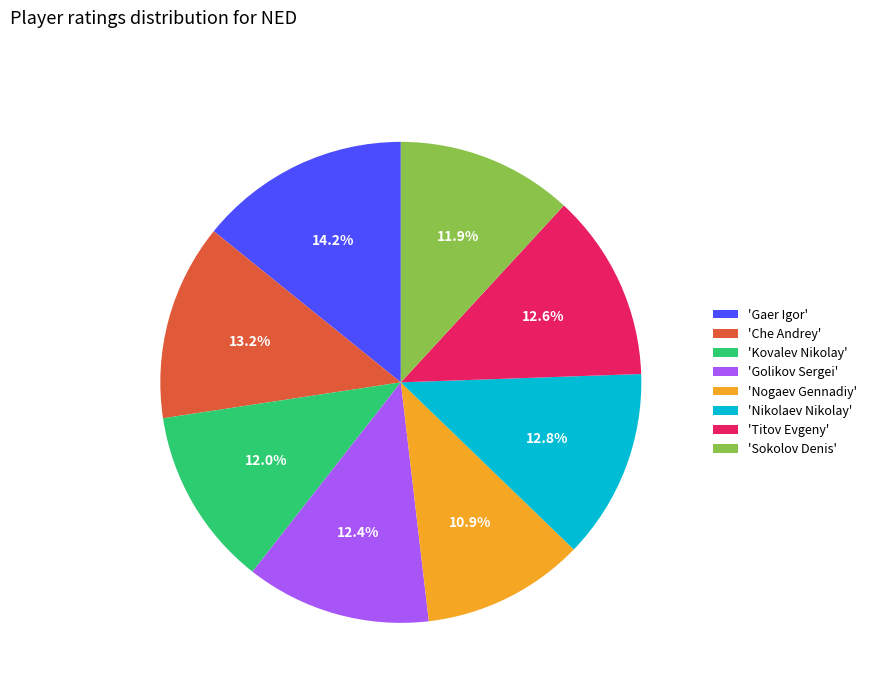

What percentage is NOT represented by 'Nogaev Gennadiy'?

89.1%